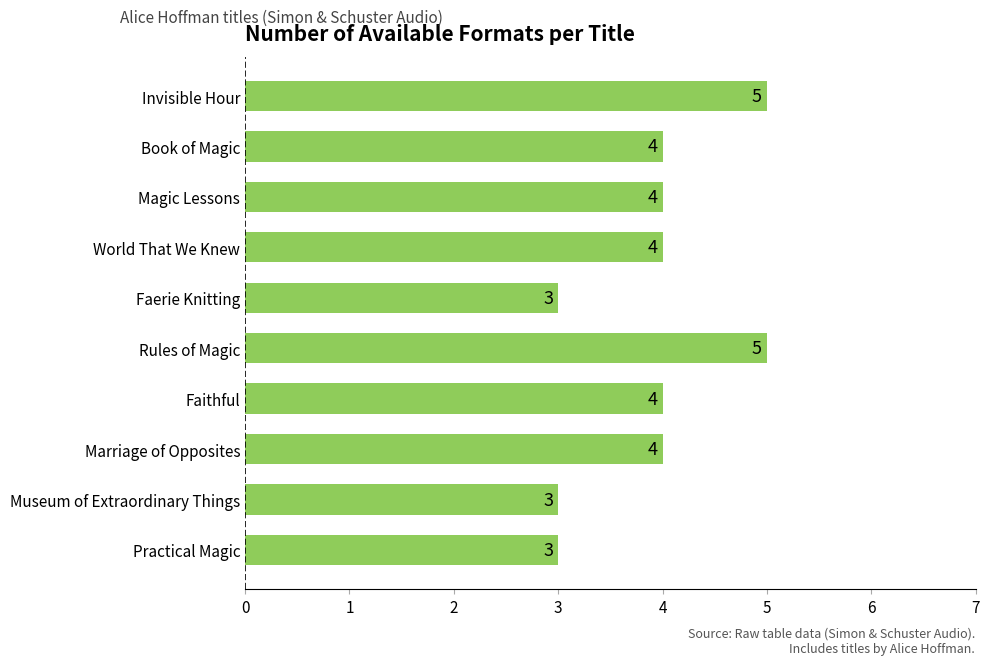

How many categories are shown in the chart?

10